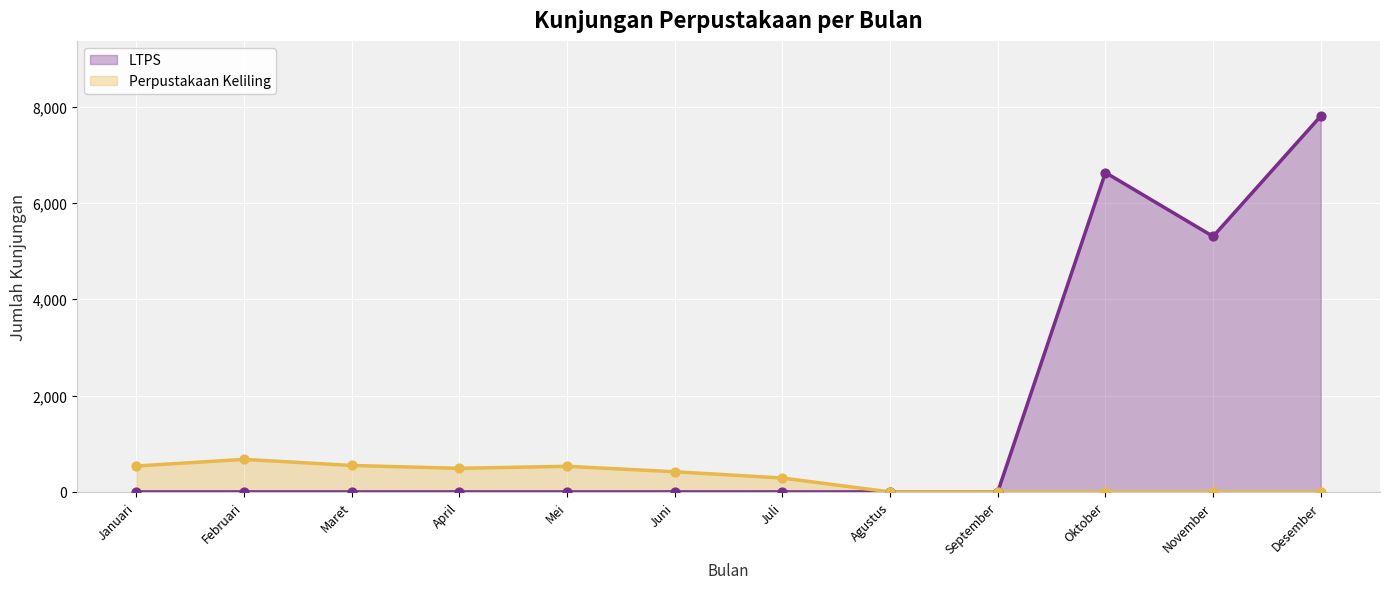

What is the total value across all series at Mei?

532